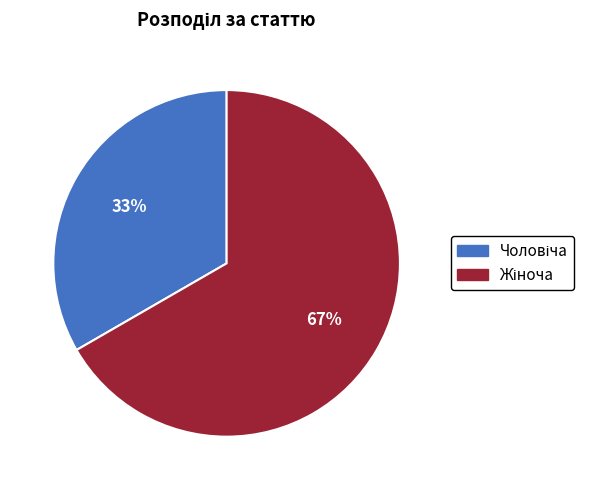

Is there a majority slice in this chart?

Yes